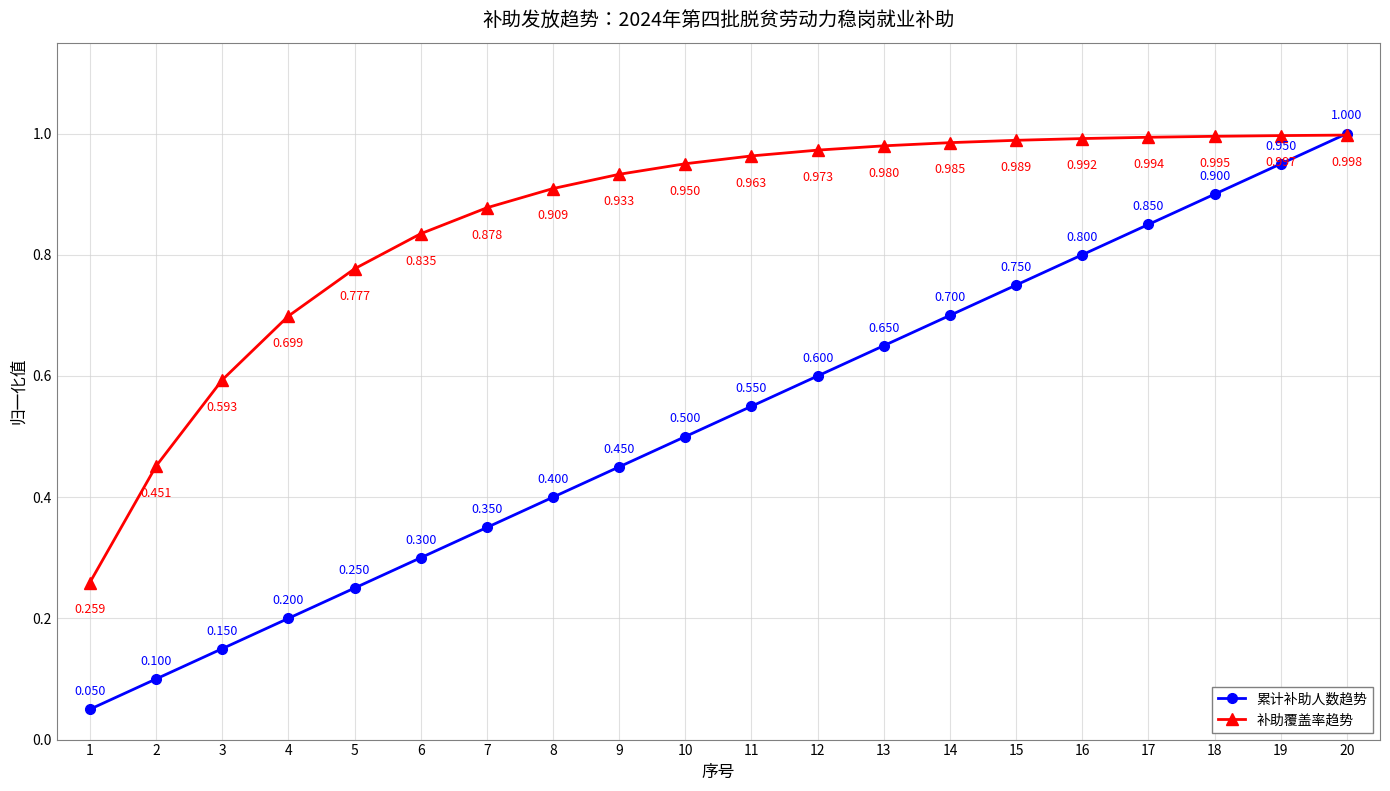

Where do 补助覆盖率趋势 and 累计补助人数趋势 first cross each other?

19 and 20